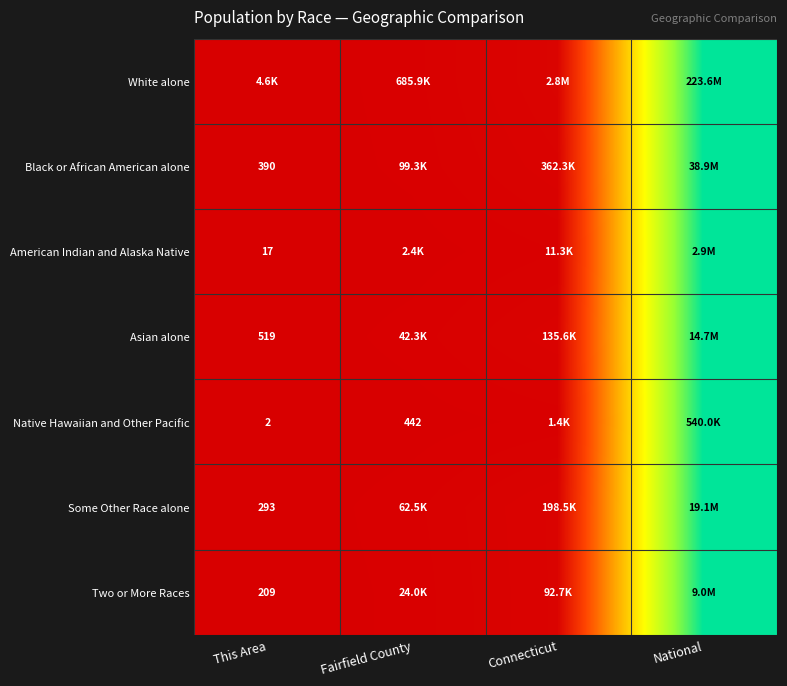

At how many categories does at least one series exceed 0?

3